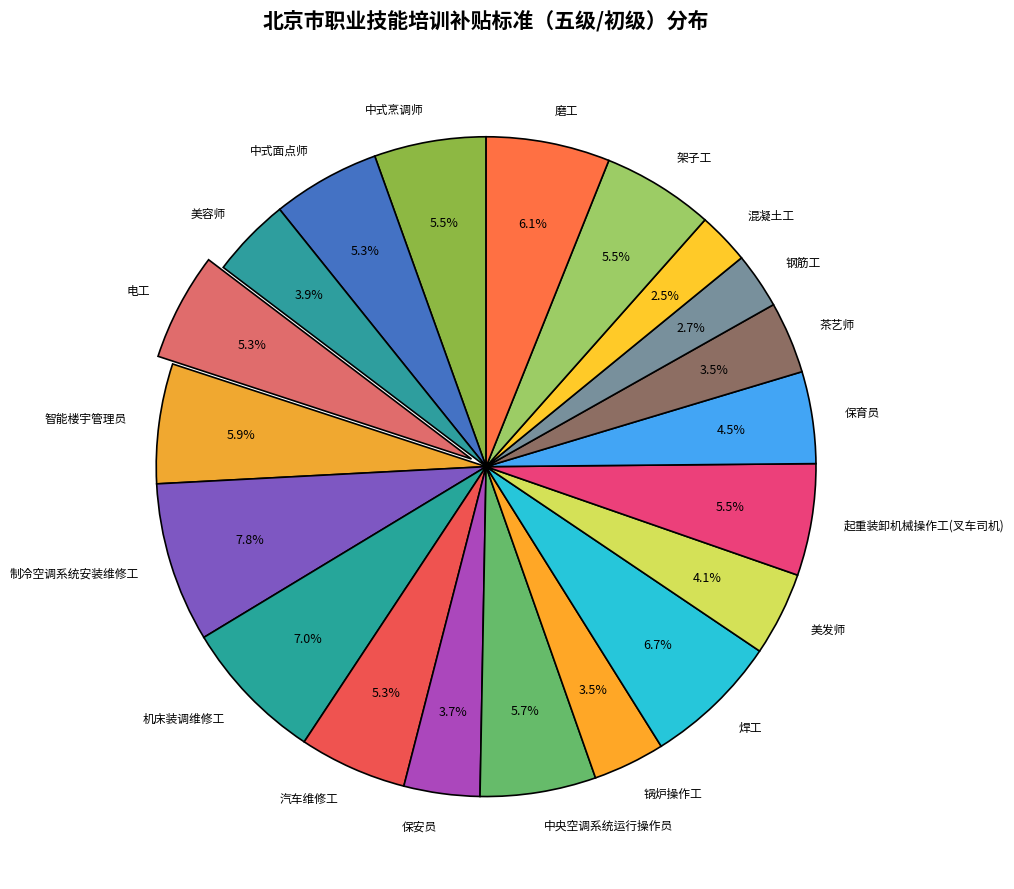

Is it true that 茶艺师 is 9% of the pie?

False